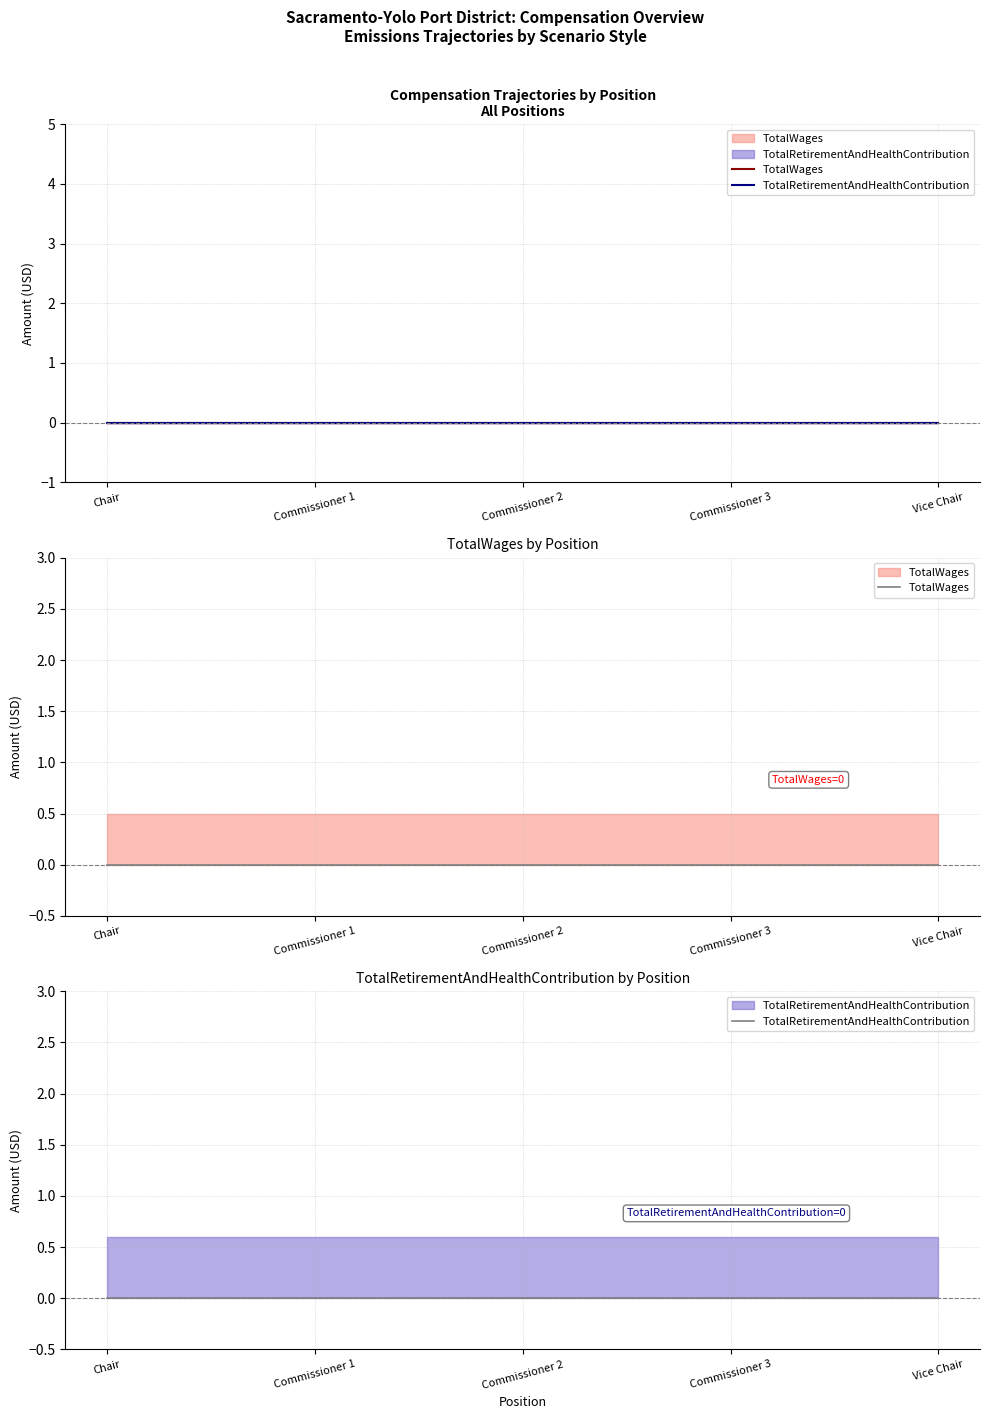

Which category has the lowest value in the TotalRetirementAndHealthContribution series?

Chair